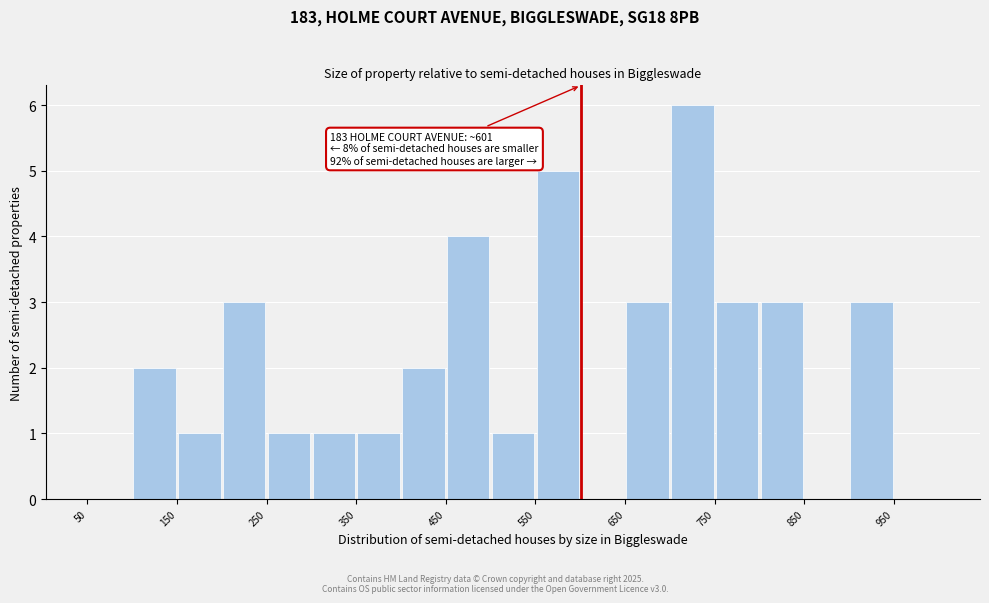

Over which range of the x-axis is the bar tallest?

700 to 750